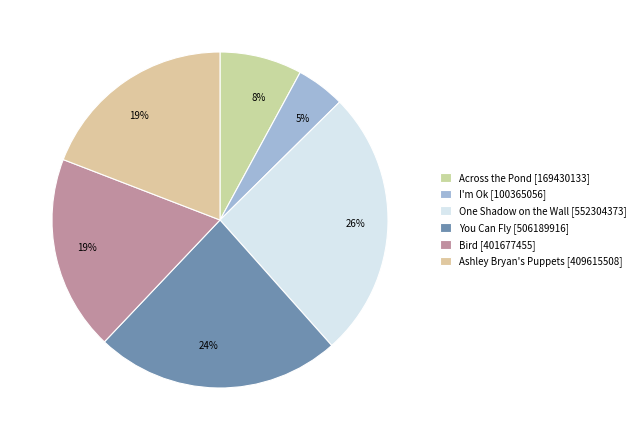

The One Shadow on the Wall slice represents 26% of the pie. True or false?

True